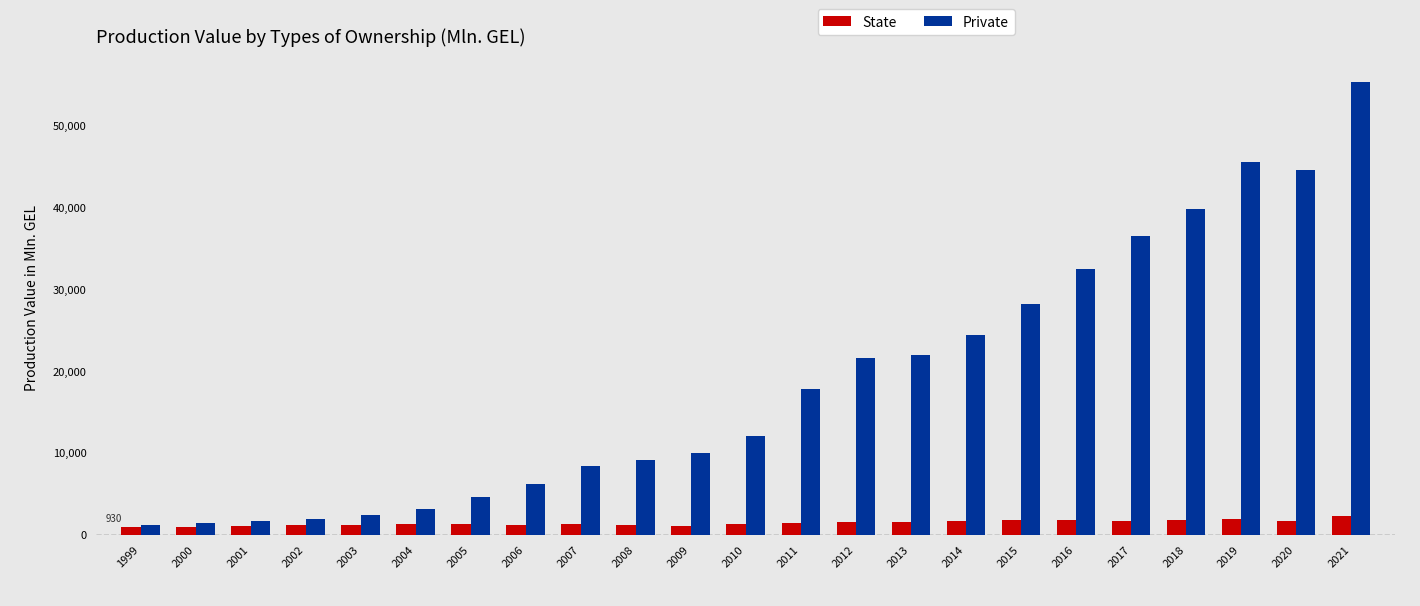

Between 2014 and 2017, which series saw the biggest shift?

Private